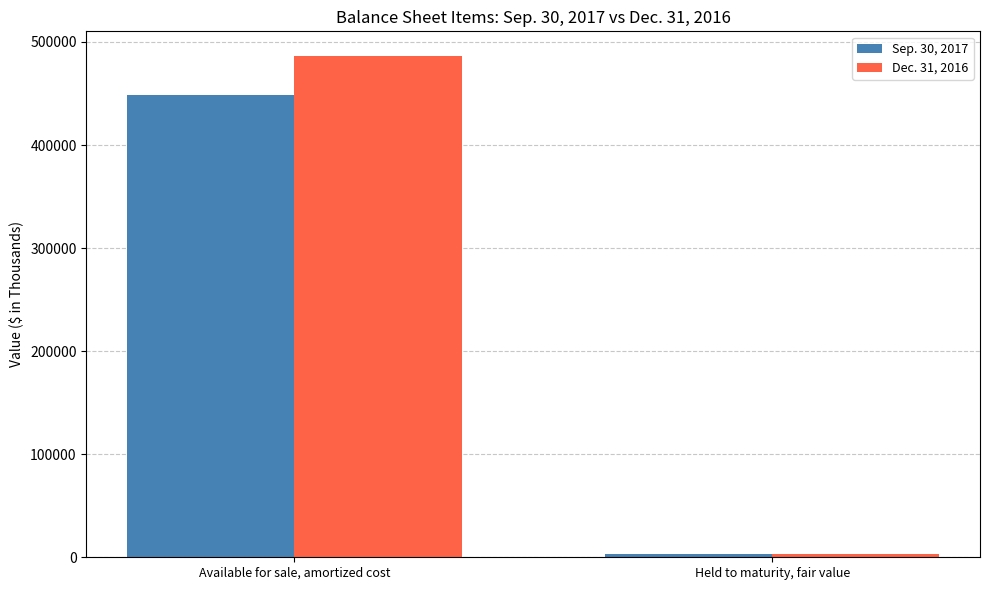

How many Dec. 31, 2016 values are between 3597 and 486038?

2